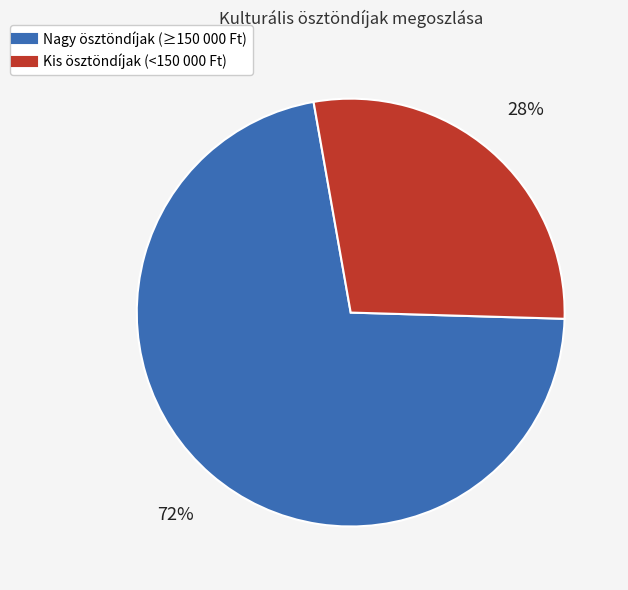

Is there a majority slice in this chart?

Yes